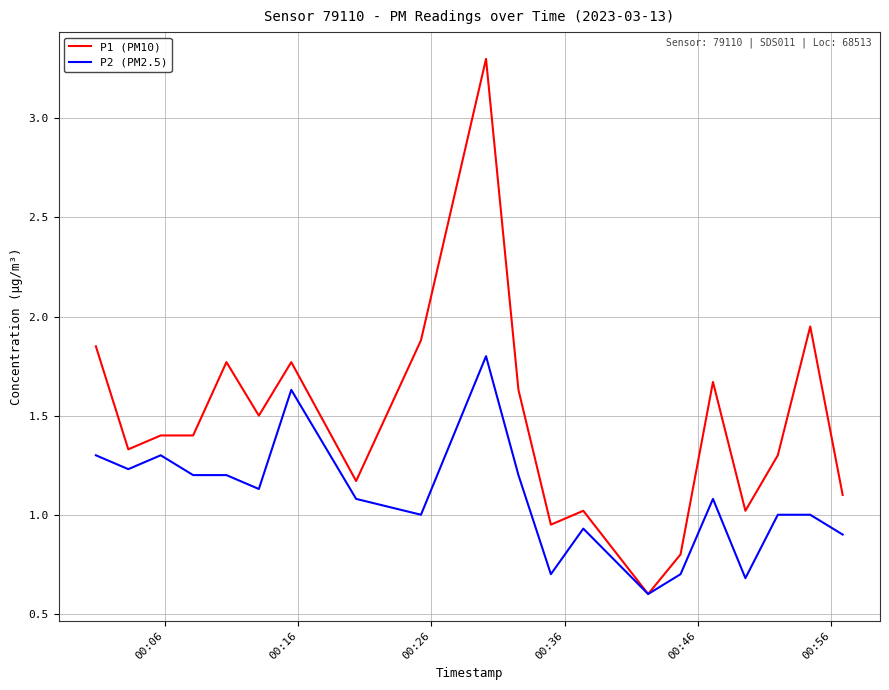

Which series has the largest total across all categories?

P1 (PM10)